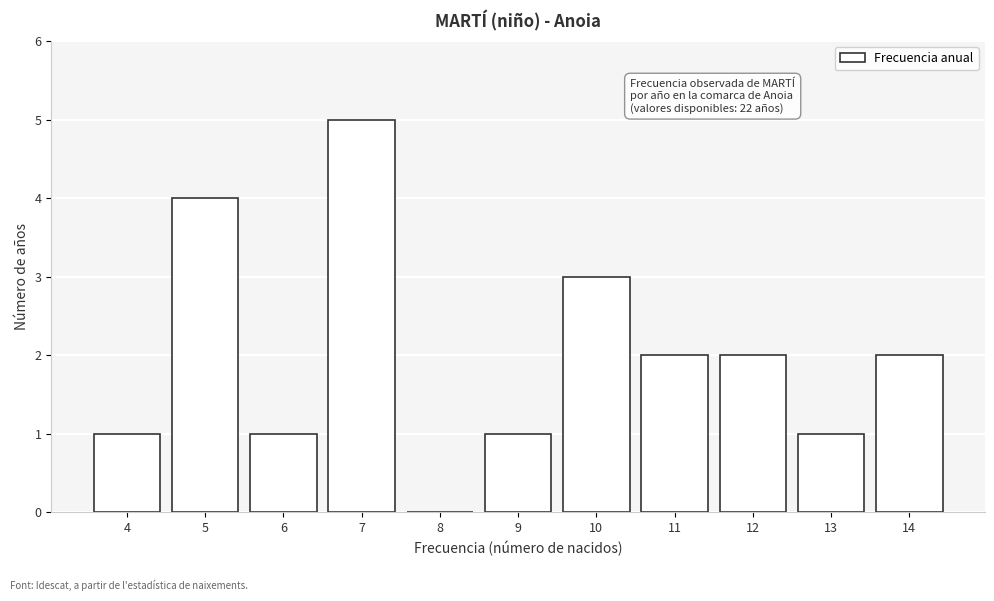

Over which range of the x-axis is the bar tallest?

6.5 to 7.5